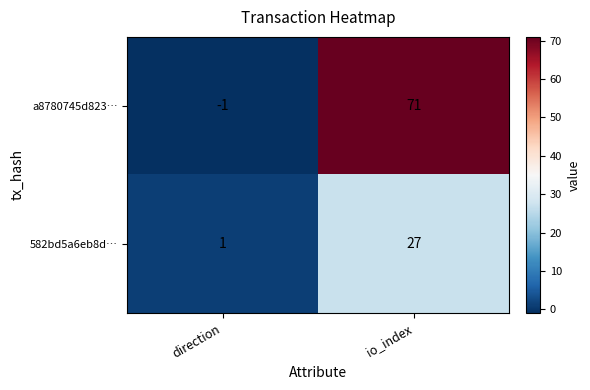

Rank the series at io_index from highest to lowest value.

a8780745d823…, 582bd5a6eb8d…